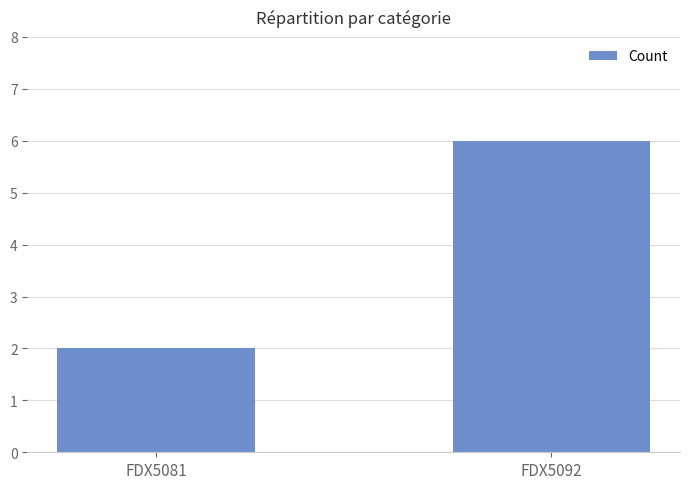

What is the smallest value displayed?

2